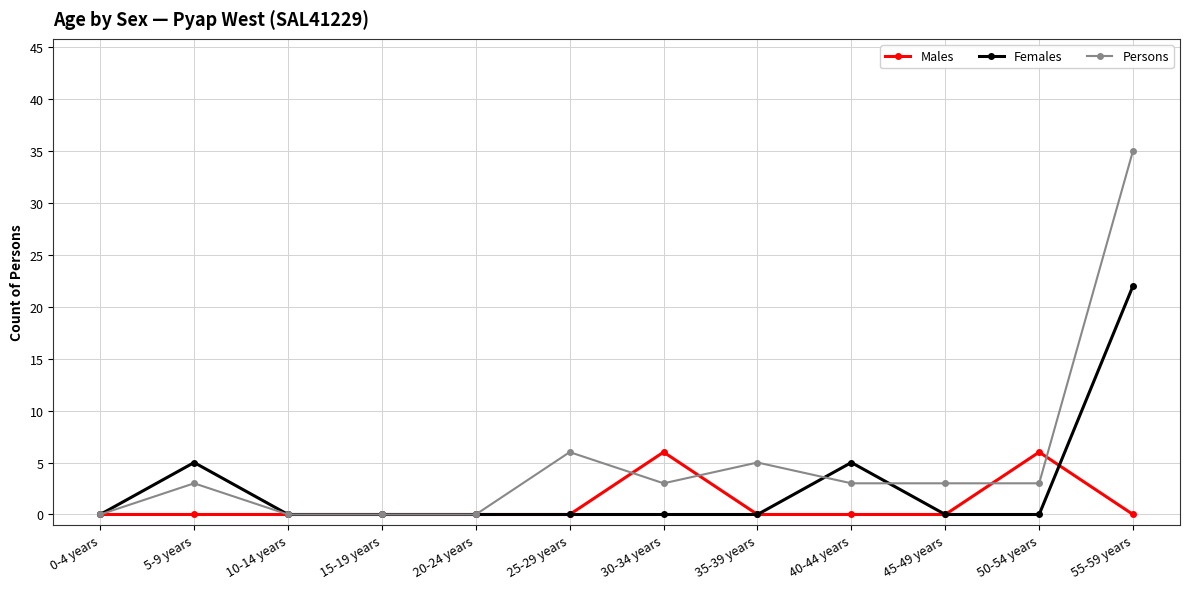

The value of Males at 40-44 years is 0. True or false?

True